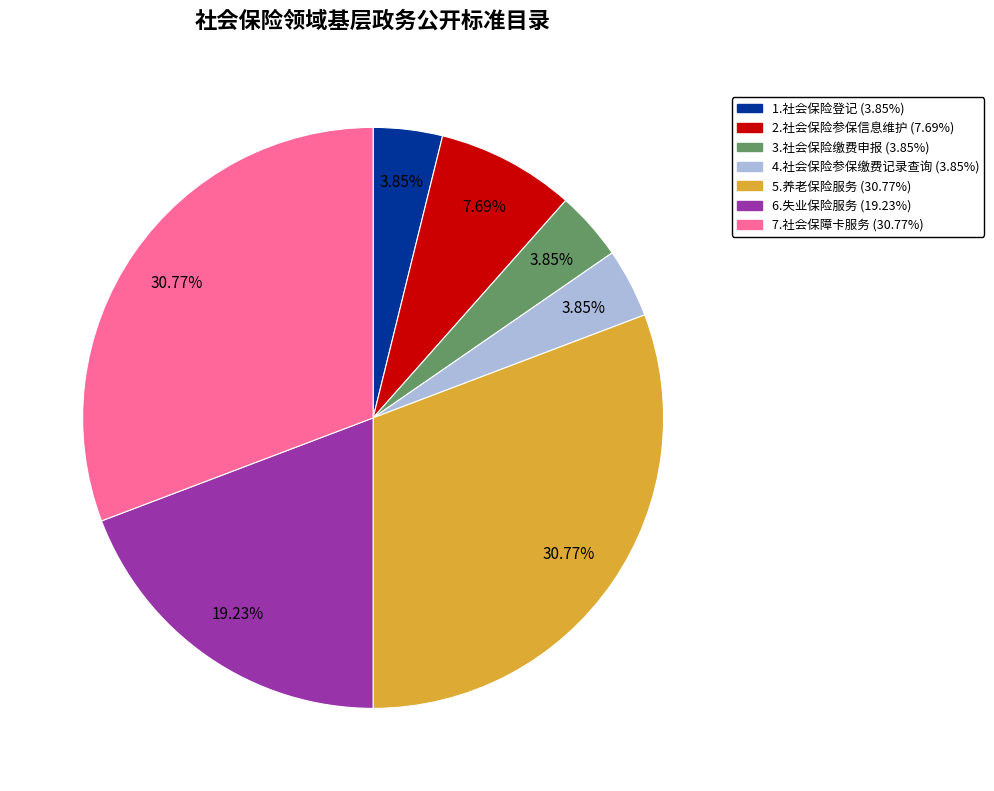

Approximately how many times larger is the value at 1.社会保险登记 compared to 3.社会保险缴费申报?

1.0